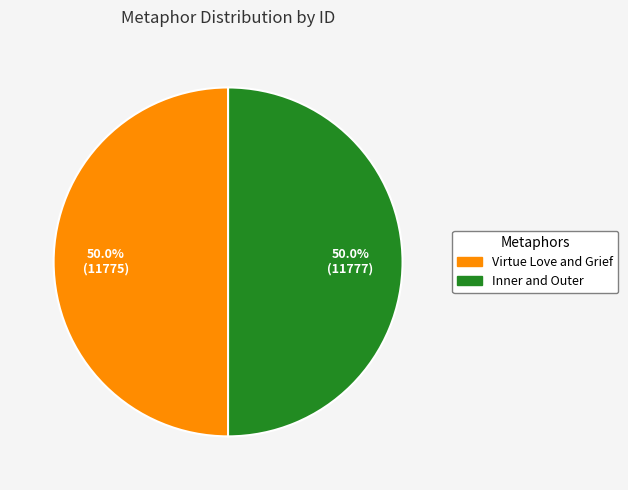

What is the ratio of the value at Inner and Outer to the value at Virtue Love and Grief?

1.0